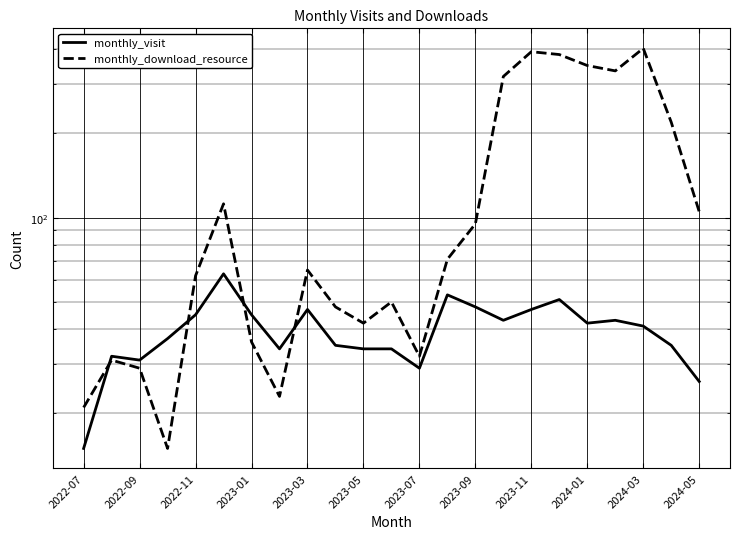

Reading right to left, what are all the values shown in this chart?

monthly_visit: 26	35	41	43	42	51	47	43	48	53	29	34	34	35	47	34	45	63	45	37	31	32	15
monthly_download_resource: 105	219	402	334	349	382	391	319	95	71	32	50	42	48	65	23	36	112	62	15	29	31	21